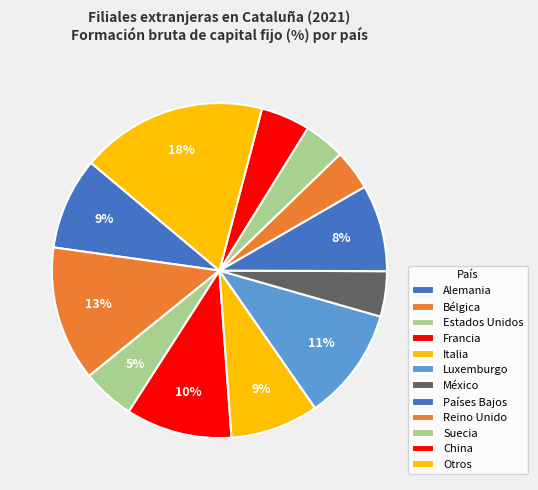

What portion of the pie excludes Suecia?

96.0%